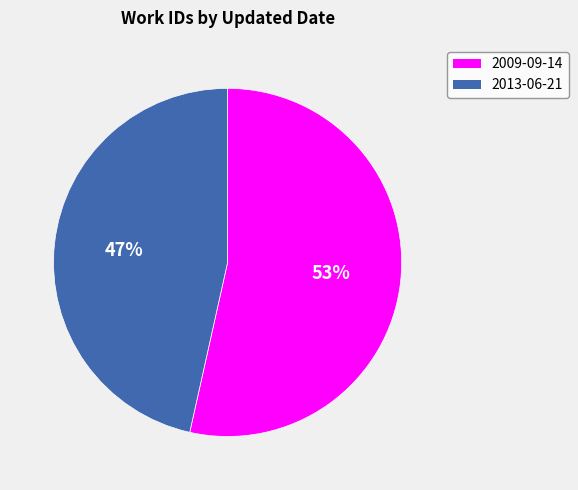

Which has a higher value, 2013-06-21 or 2009-09-14?

2009-09-14